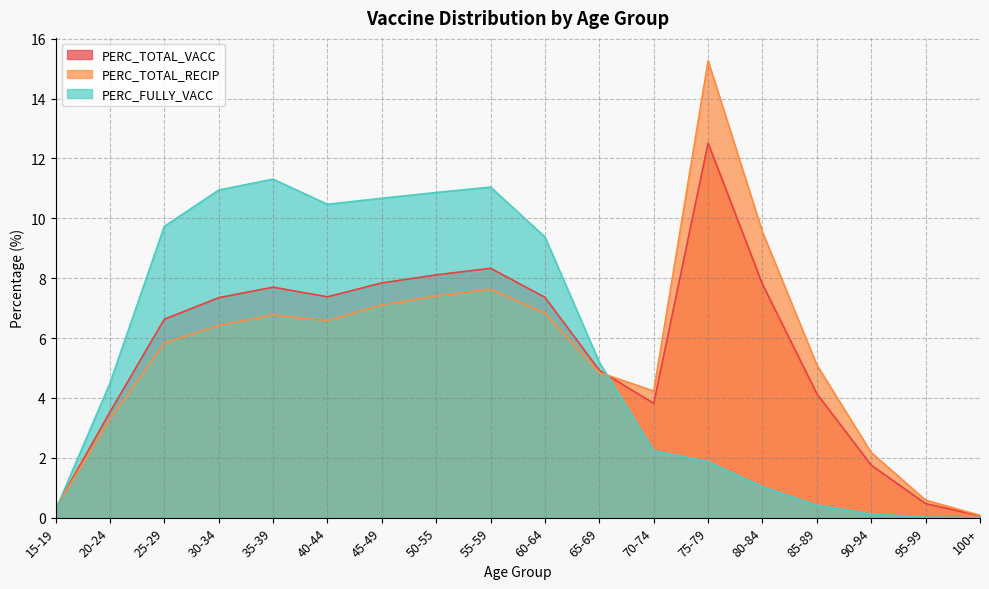

What is the spread (max minus min) of values at 40-44?

3.9